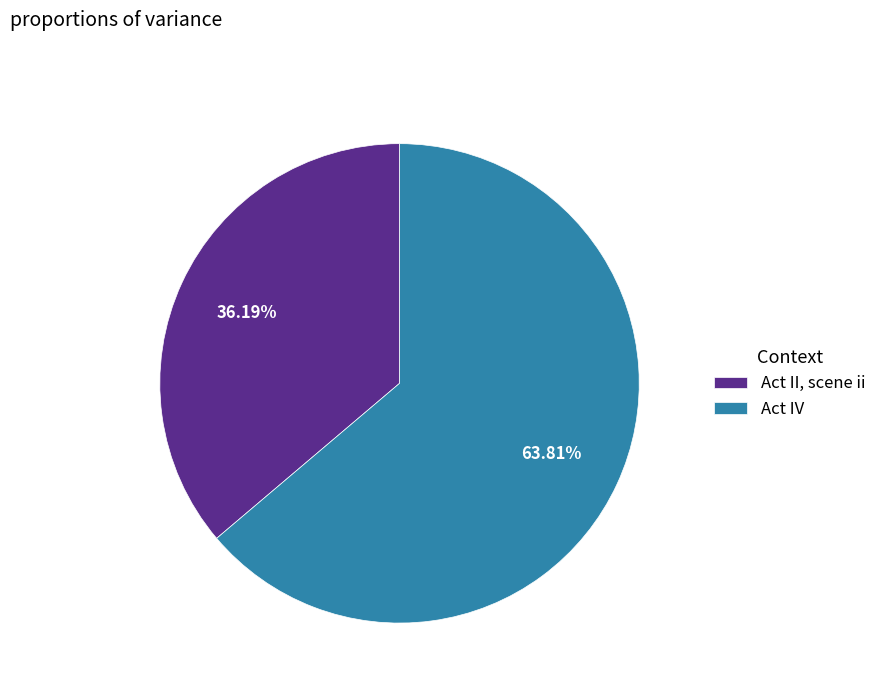

How many segments does this pie chart have?

2